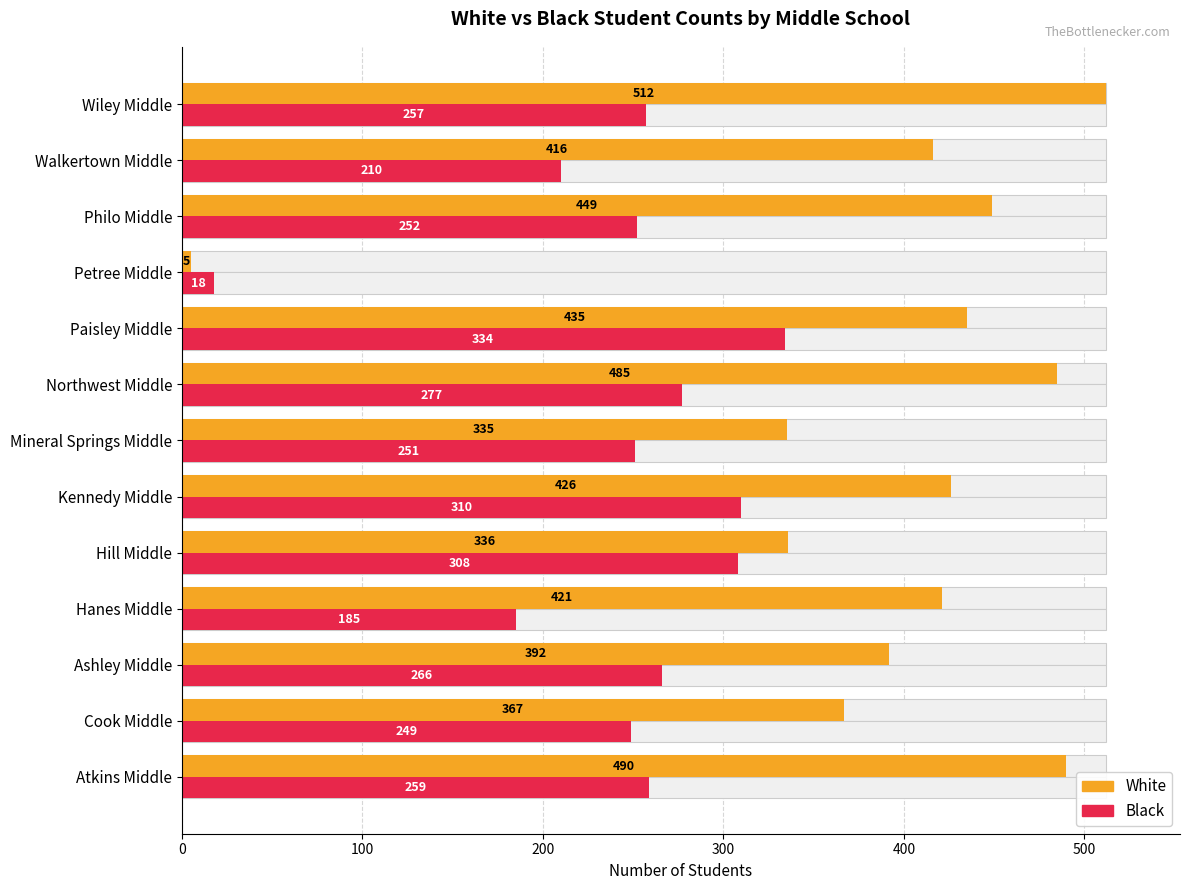

How many values in the Black series exceed 257?

6